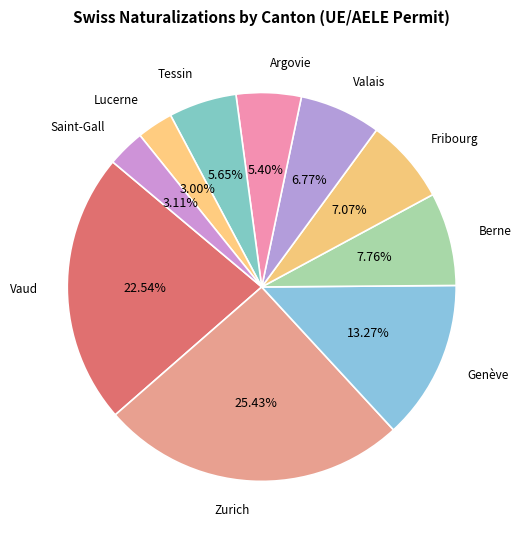

How many segments does this pie chart have?

10